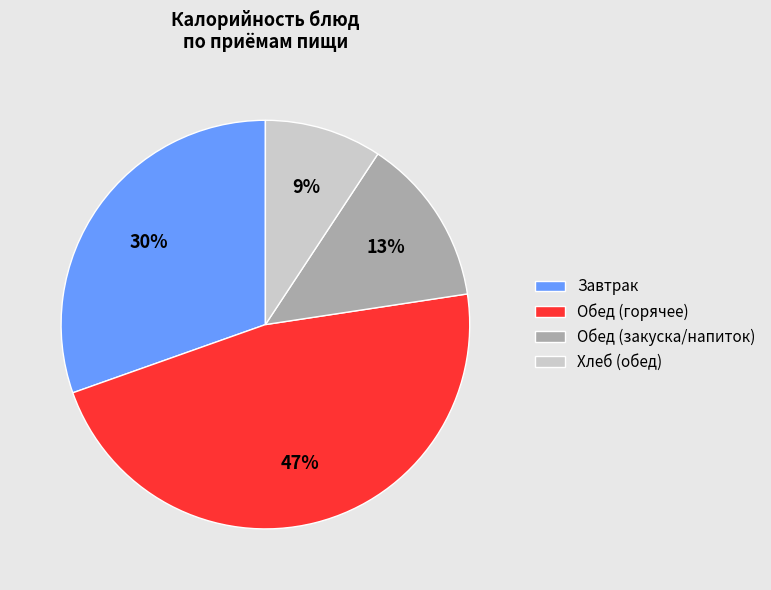

To the nearest percent, what is the average slice percentage?

25%